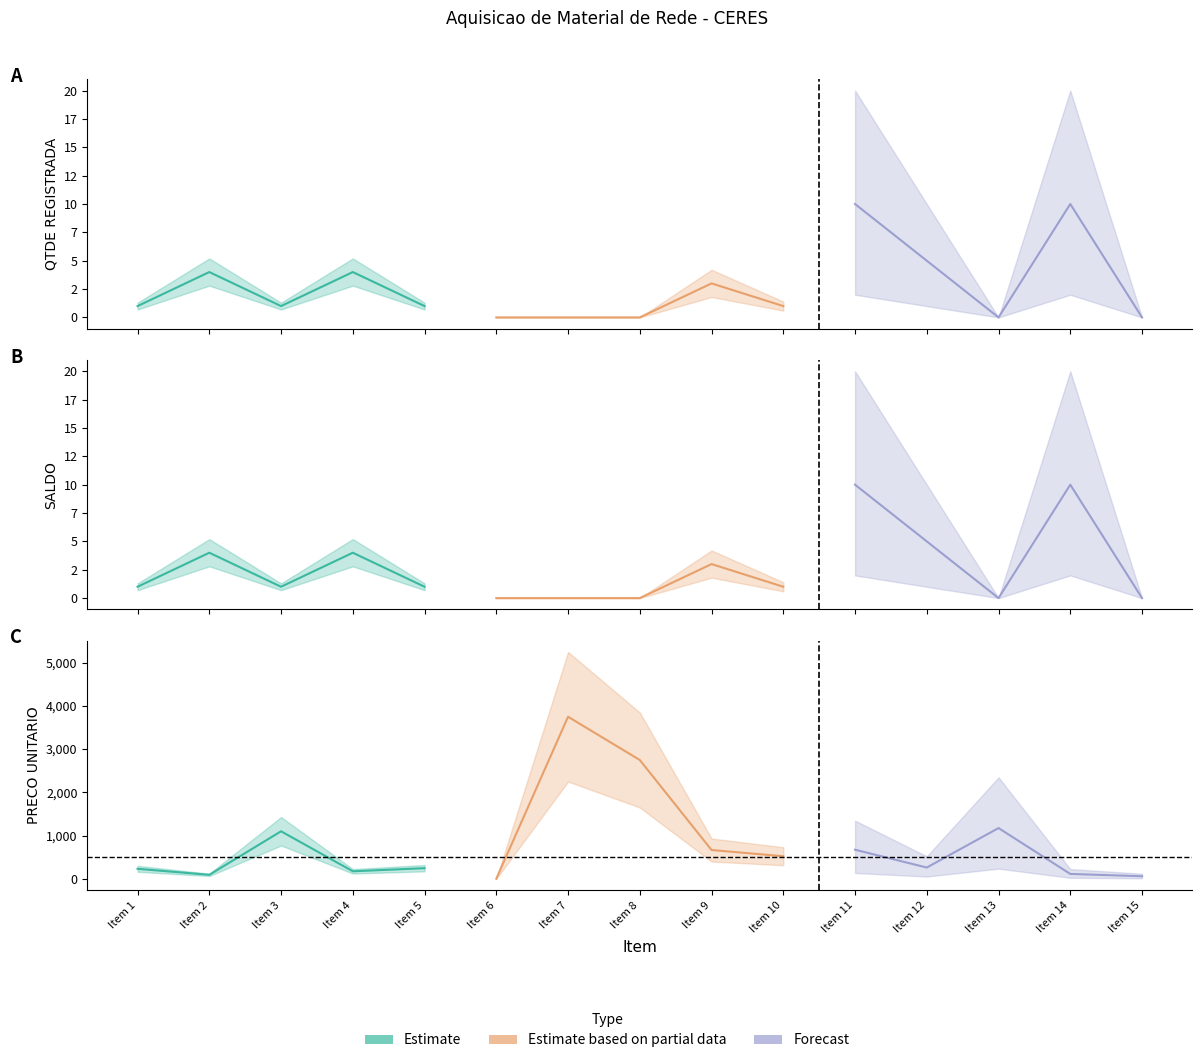

How many values in SALDO are above zero?

10